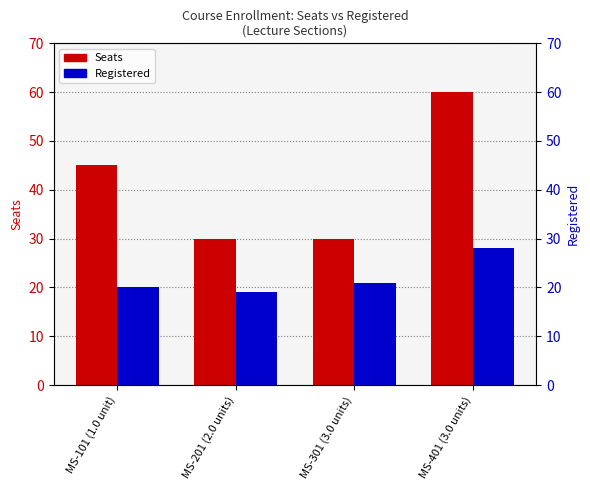

What is the value of the Registered bar at the 2nd from the left?

19